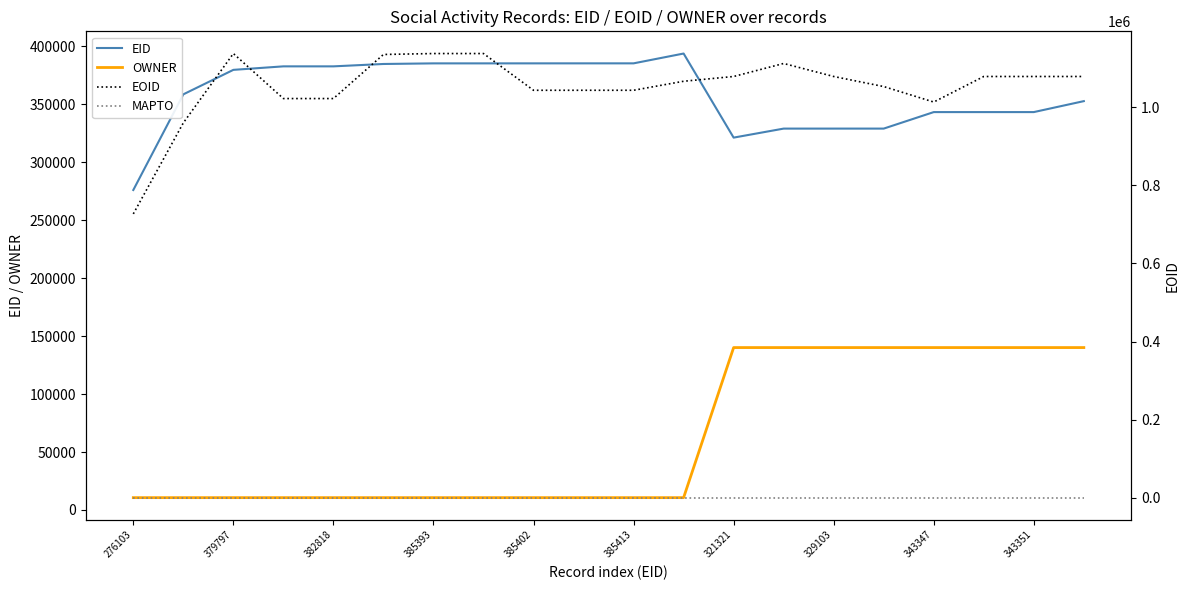

How many lines are shown in the chart?

4